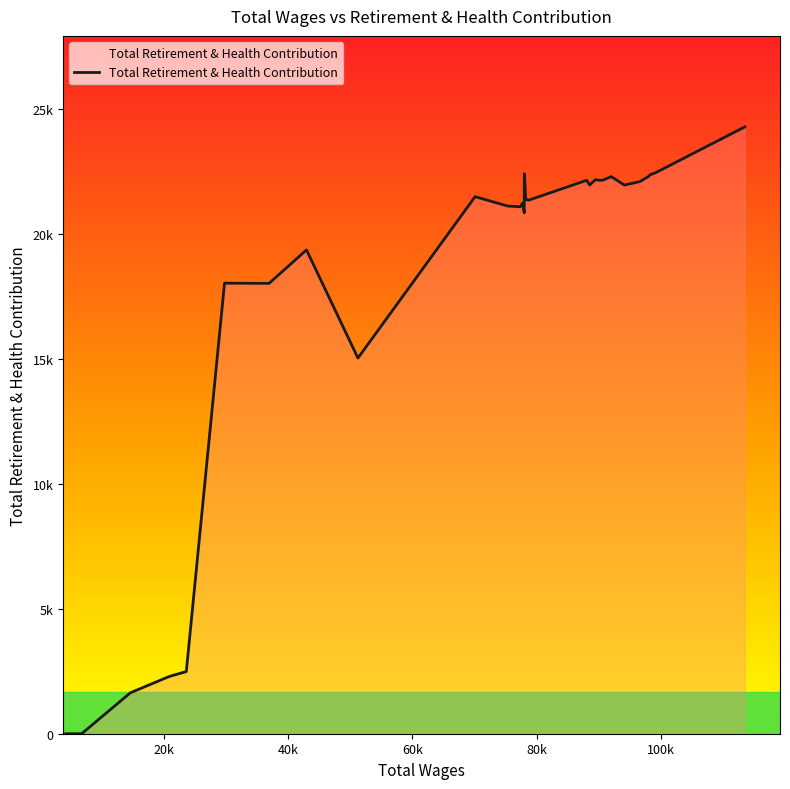

Does the chart have visible grid lines?

No